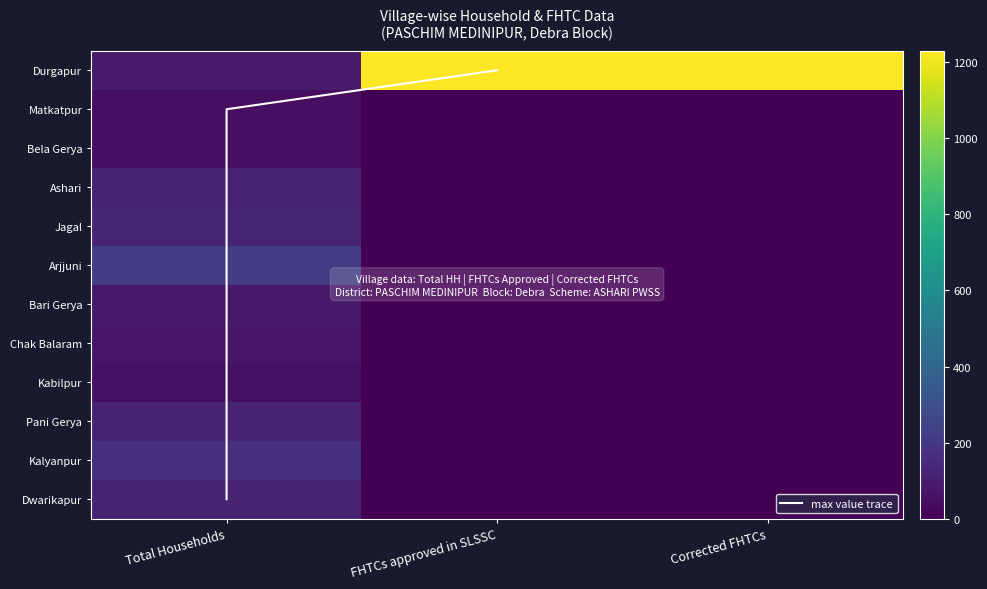

What is the difference between the highest and lowest values at Corrected FHTCs?

1230